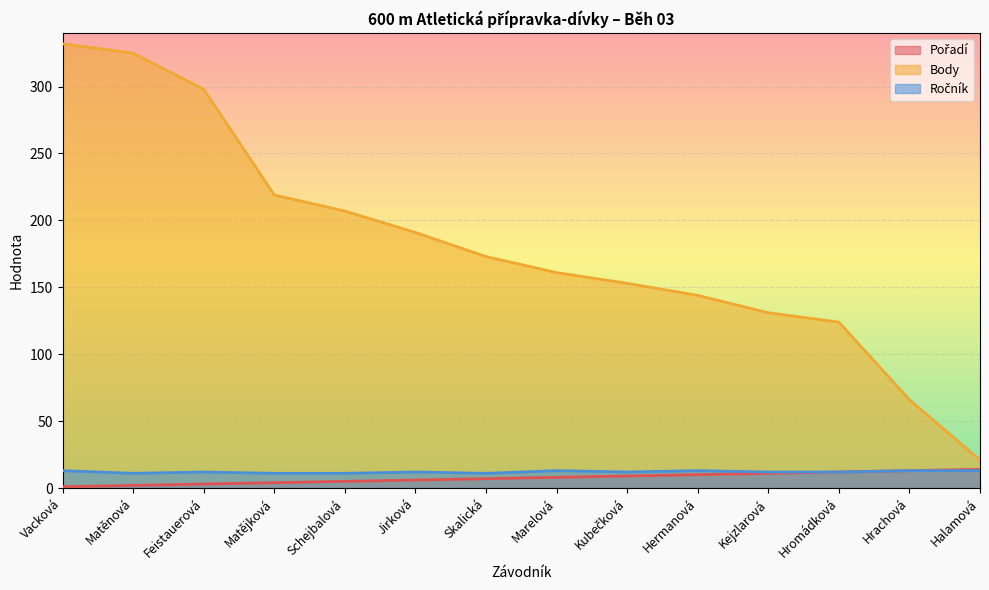

At which category is the sum across all series the highest?

Vacková